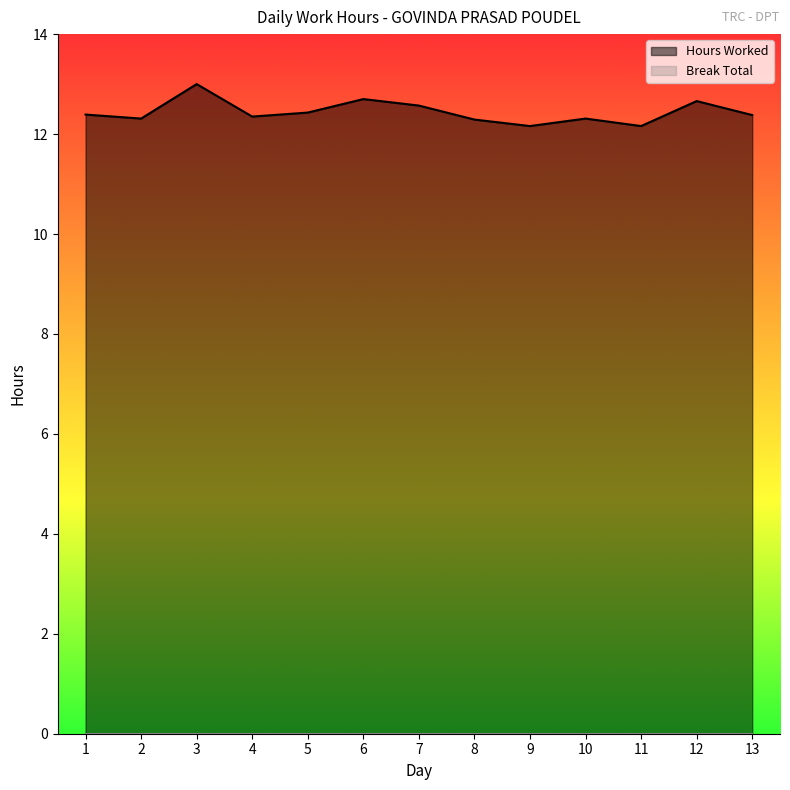

How many lines are shown in the chart?

2